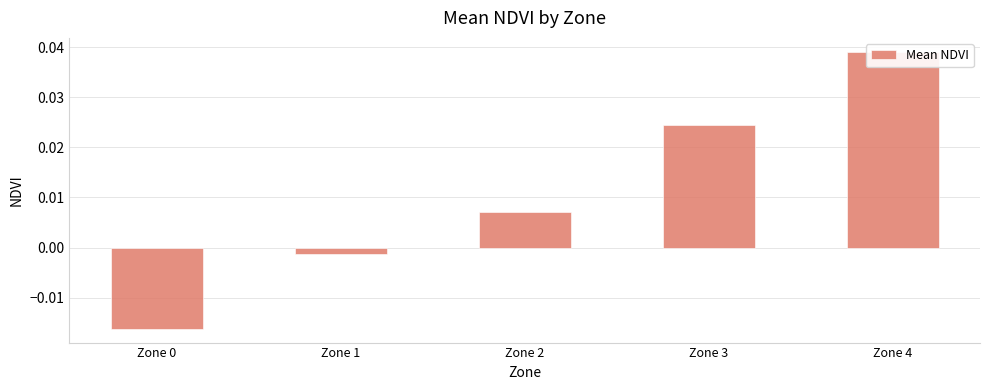

Count the number of categories in the chart.

5